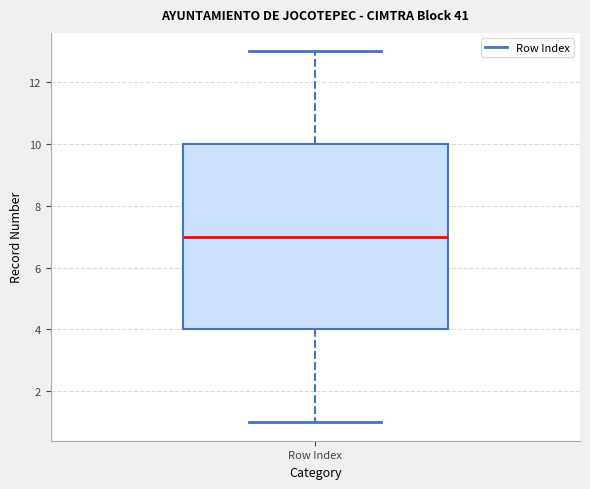

Where does the lower whisker of the box for Row Index end on the y-axis? The values are not printed on the chart, so give them approximately, as read against the axis.

1